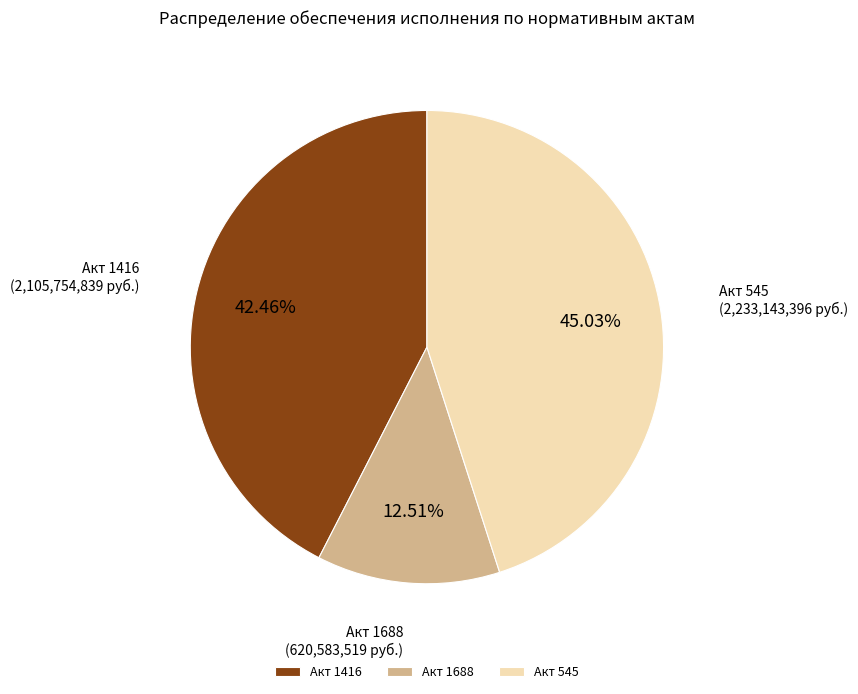

Does any single category account for the majority?

No